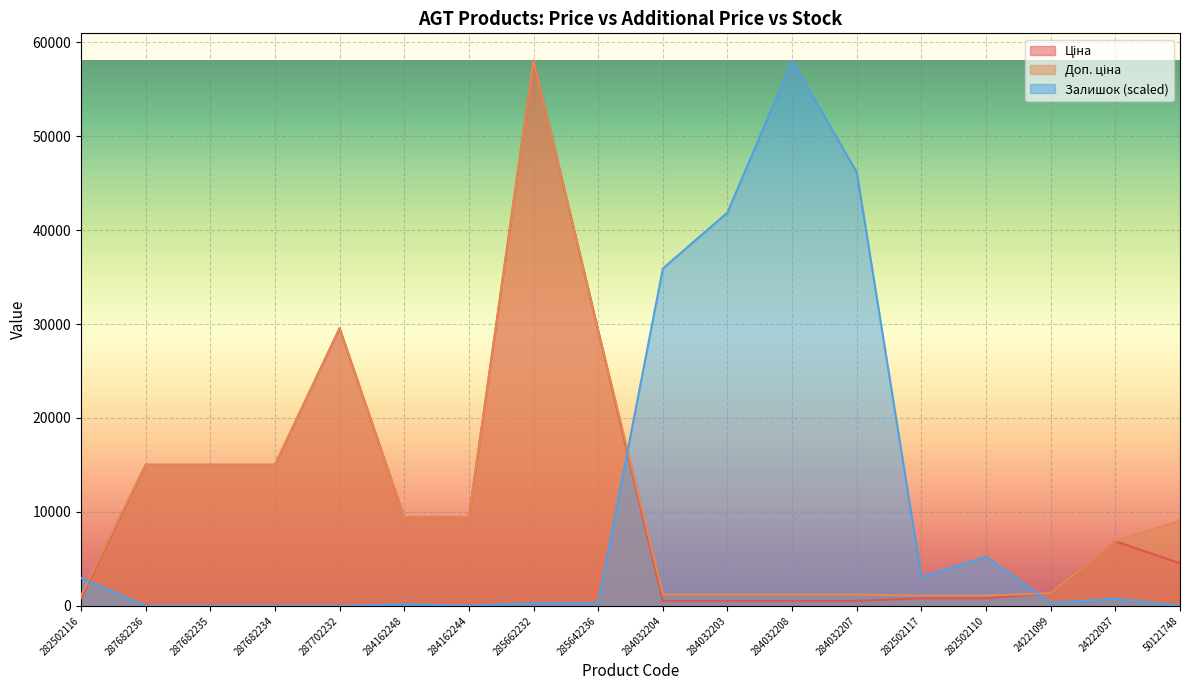

Reading left to right, extract all data points from this chart.

Ціна: 282502116=813.0	287682236=15019.2	287682235=15019.2	287682234=15019.2	287702232=29548.9	284162248=9416.9	284162244=9416.9	285662232=58037.0	285642236=29294.9	284032204=535.4	284032203=535.4	284032208=535.4	284032207=535.4	282502117=813.0	282502110=813.0	24221099=1366.3	24222037=6879.5	50121748=4531.4
Доп. ціна: 282502116=1101.8	287682236=15019.2	287682235=15019.2	287682234=15019.2	287702232=29548.9	284162248=9416.9	284162244=9416.9	285662232=58037.0	285642236=29294.9	284032204=1227.2	284032203=1227.2	284032208=1227.2	284032207=1227.2	282502117=1101.8	282502110=1101.8	24221099=1366.0	24222037=6879.5	50121748=9062.9
Залишок: 282502116=2980.5	287682236=0.0	287682235=0.0	287682234=0.0	287702232=0.0	284162248=166.9	284162244=23.8	285662232=286.1	285642236=286.1	284032204=35909.5	284032203=41870.6	284032208=58013.2	284032207=46162.6	282502117=3075.9	282502110=5221.9	24221099=310.0	24222037=763.0	50121748=0.0